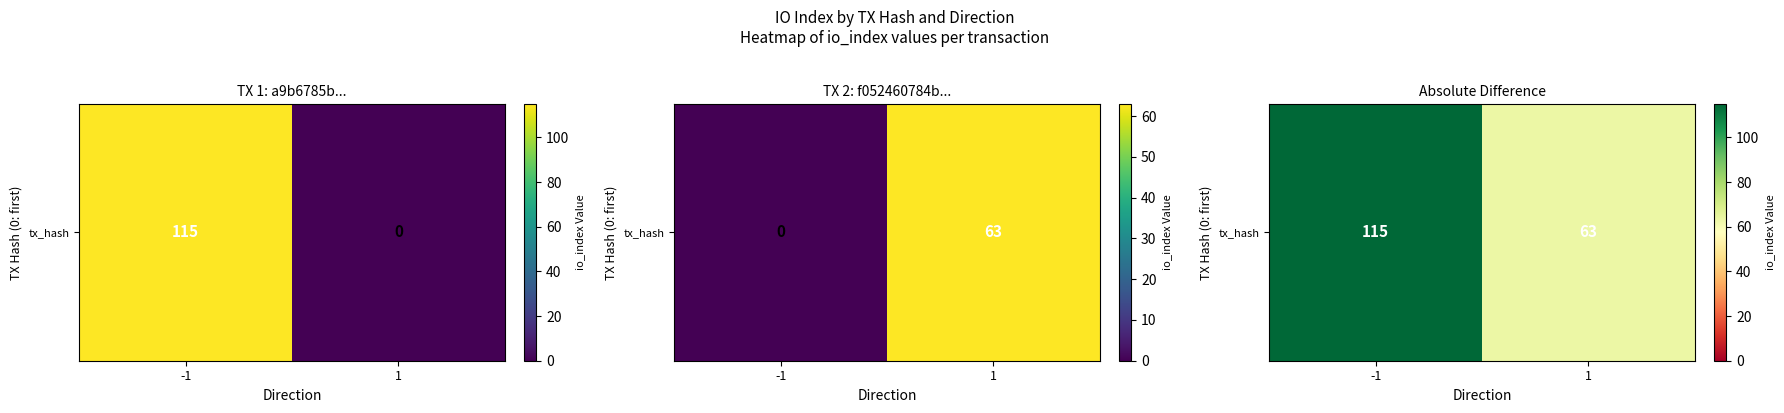

How many values are below 115?

1